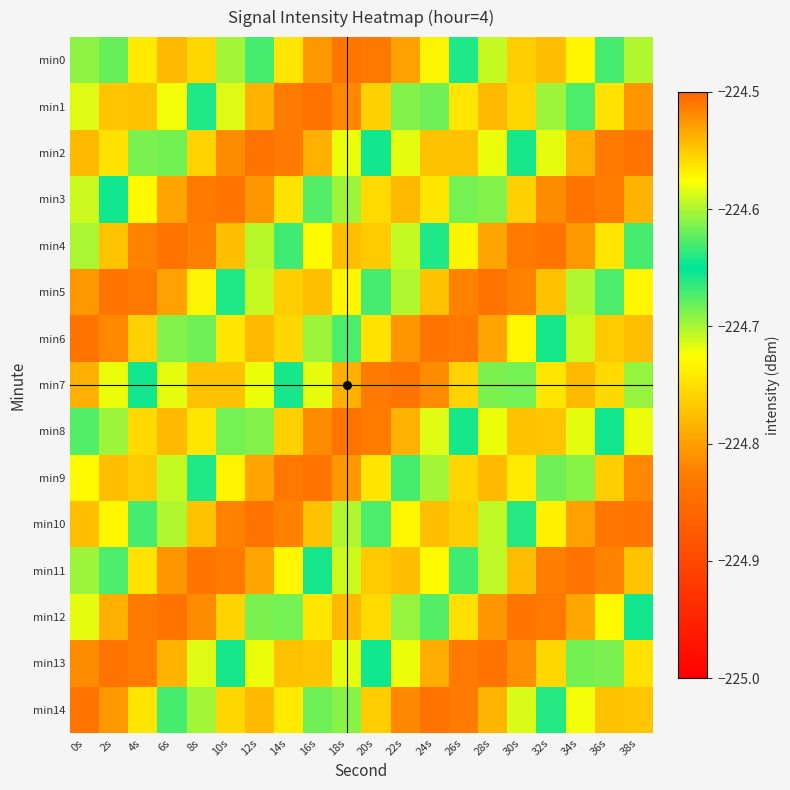

Which series has the largest range (max minus min)?

min14